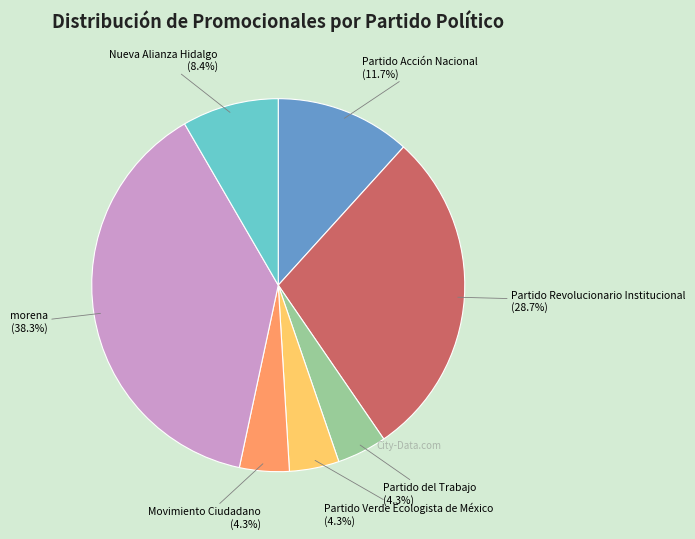

Is there a majority slice in this chart?

No